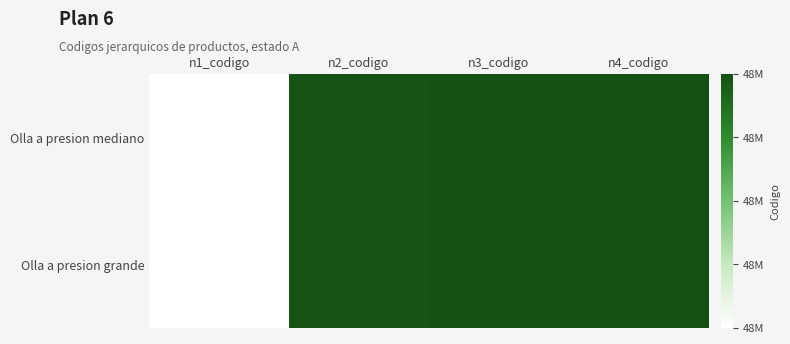

Reading left to right, list all the values displayed in this chart.

Olla a presion mediano: n1_codigo=48000000	n2_codigo=48100000	n3_codigo=48101500	n4_codigo=48101529
Olla a presion grande: n1_codigo=48000000	n2_codigo=48100000	n3_codigo=48101500	n4_codigo=48101529